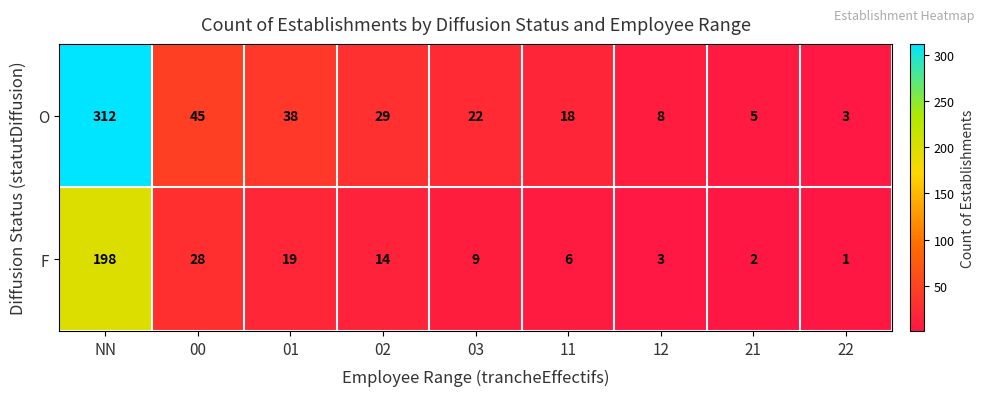

Which series has the largest total across all categories?

O